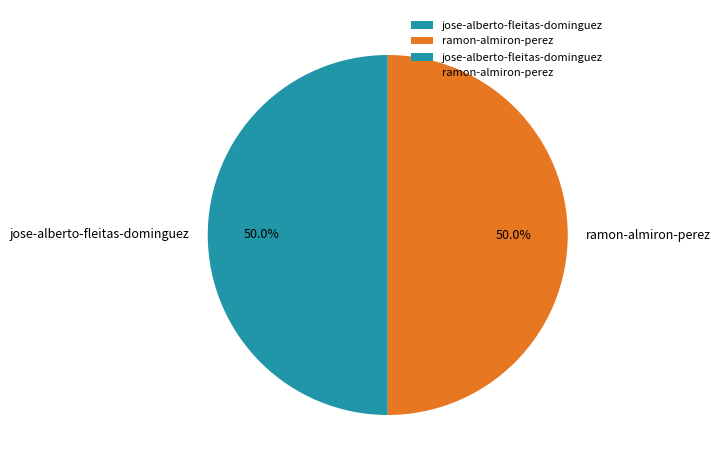

How much of the chart is everything except ramon-almiron-perez?

50.0%